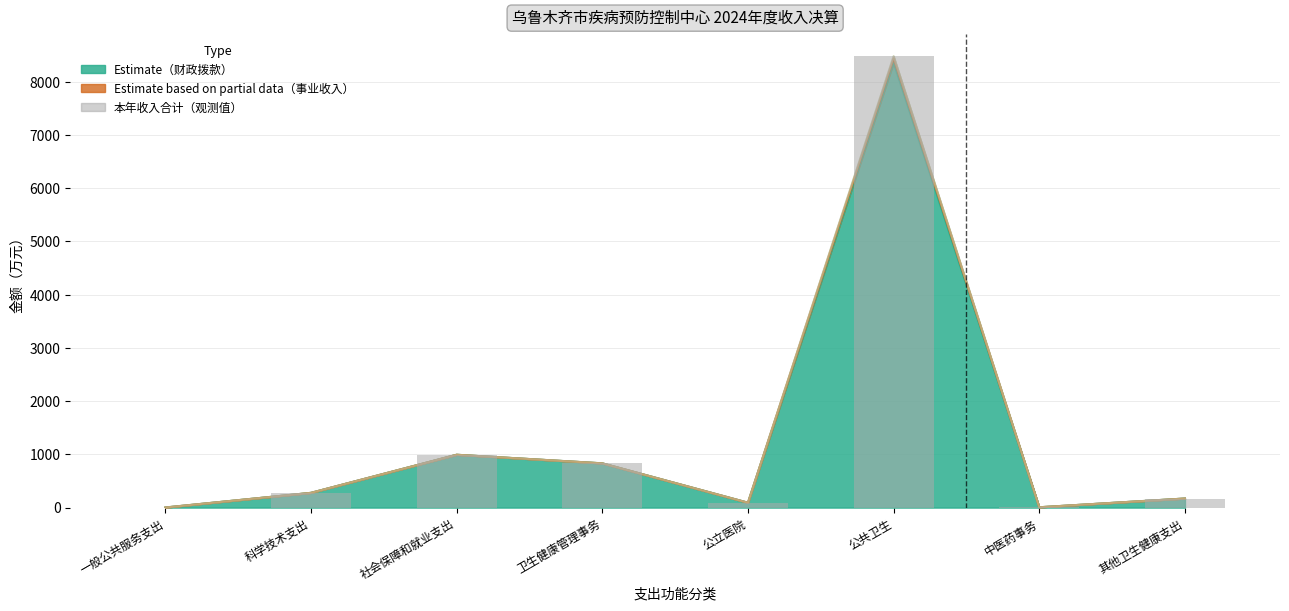

Does the chart contain any negative values?

No